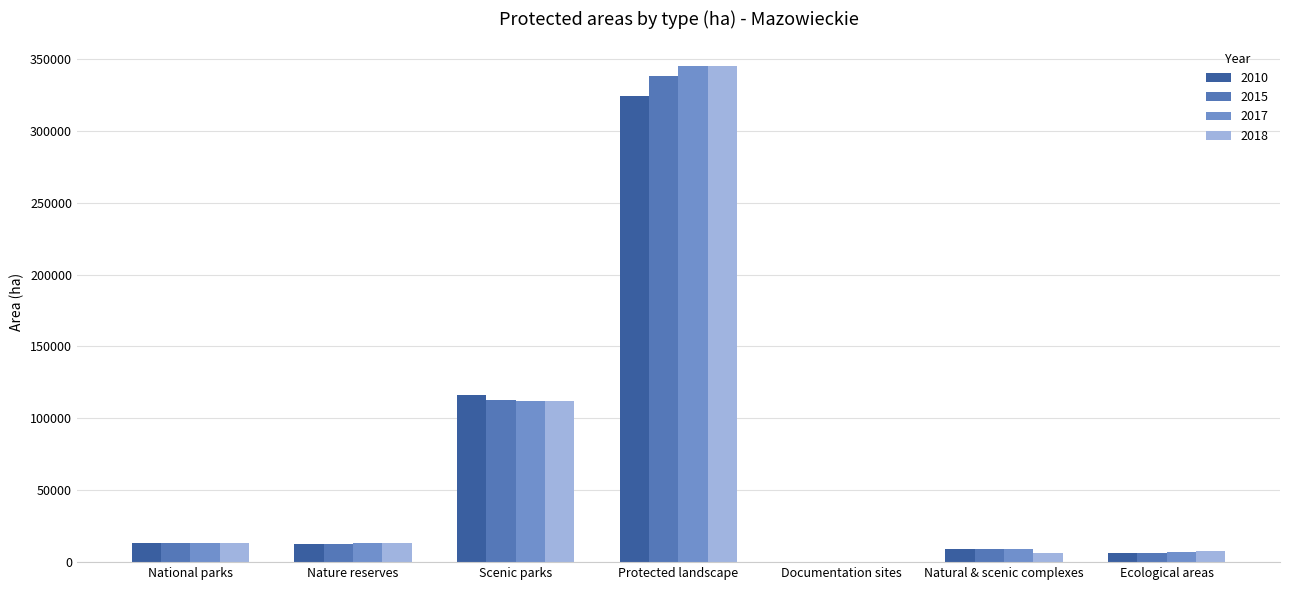

What is the average value of the 2017 series?

71426.8